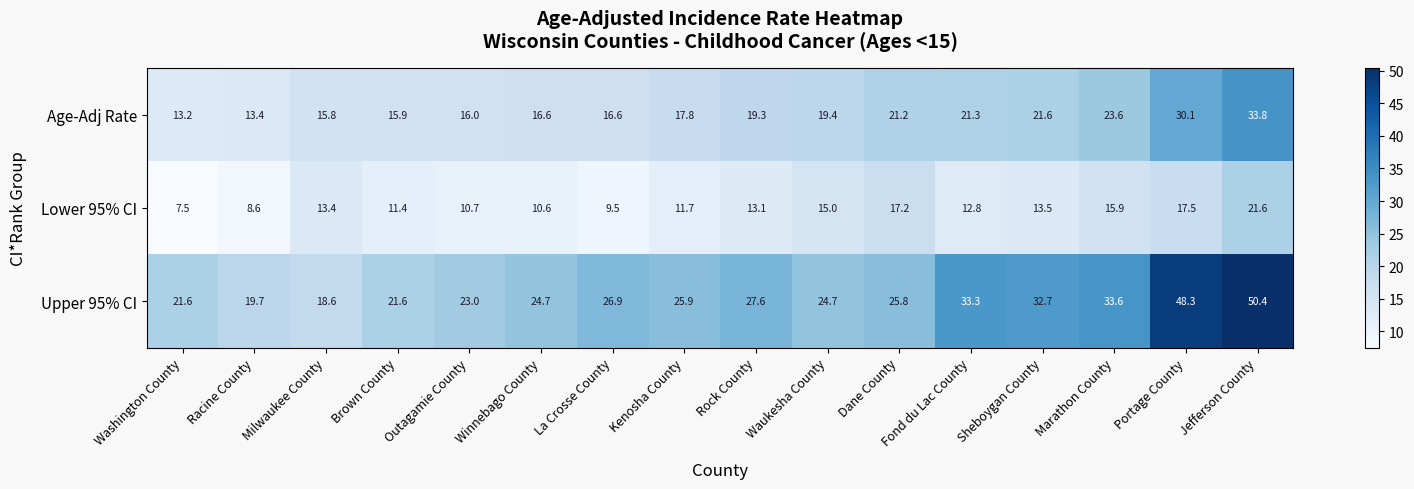

What is the difference between the Age-Adj Rate values at Milwaukee County and Rock County?

3.5